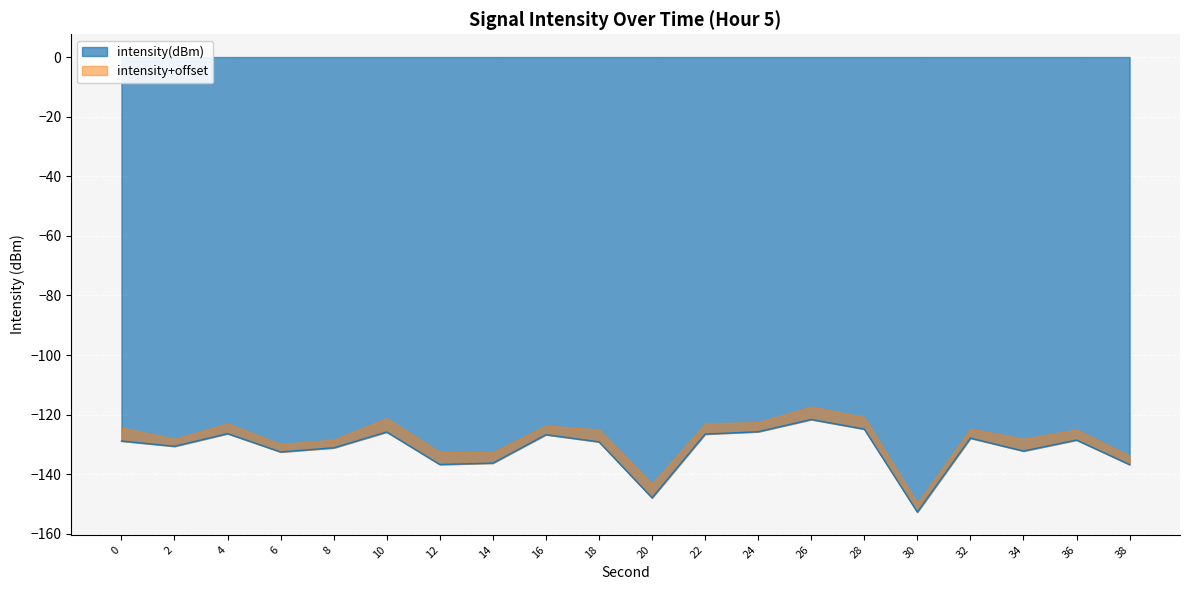

What is the sum of all values?

-2629.1